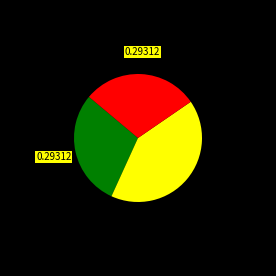

Is there a majority slice in this chart?

No